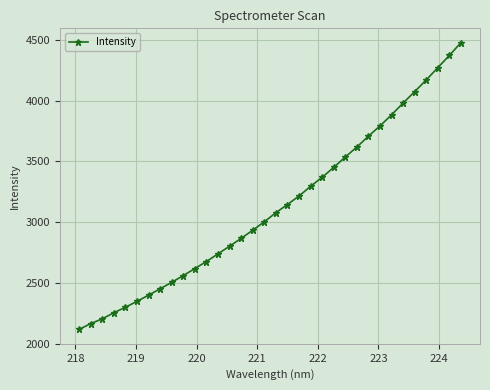

How many lines are shown in the chart?

1